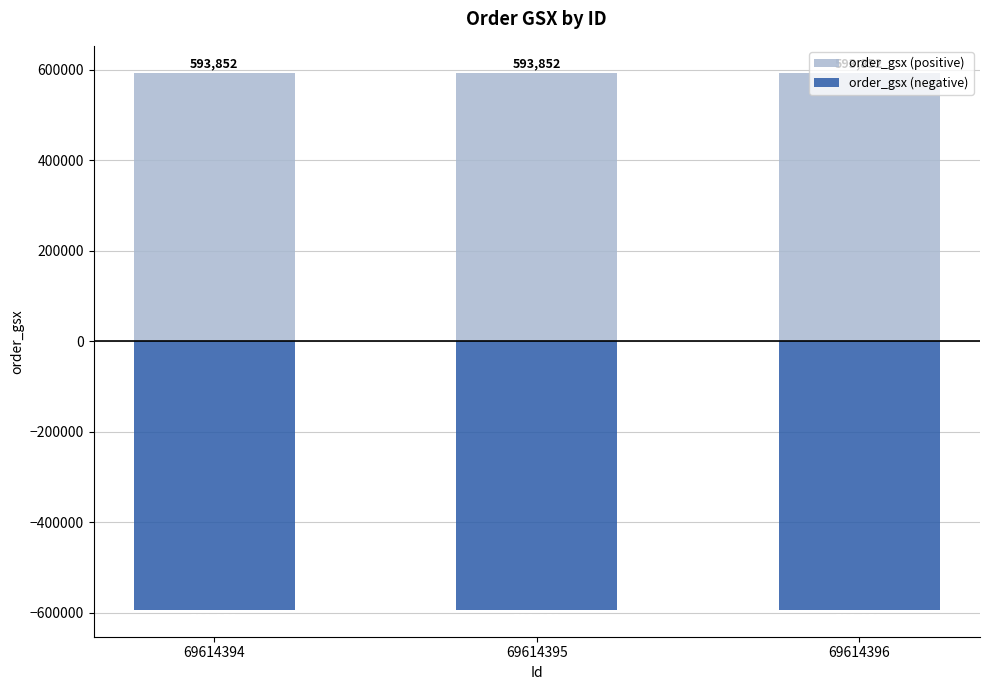

List the series in order of their overall mean, lowest first.

order_gsx (negative), order_gsx (positive)